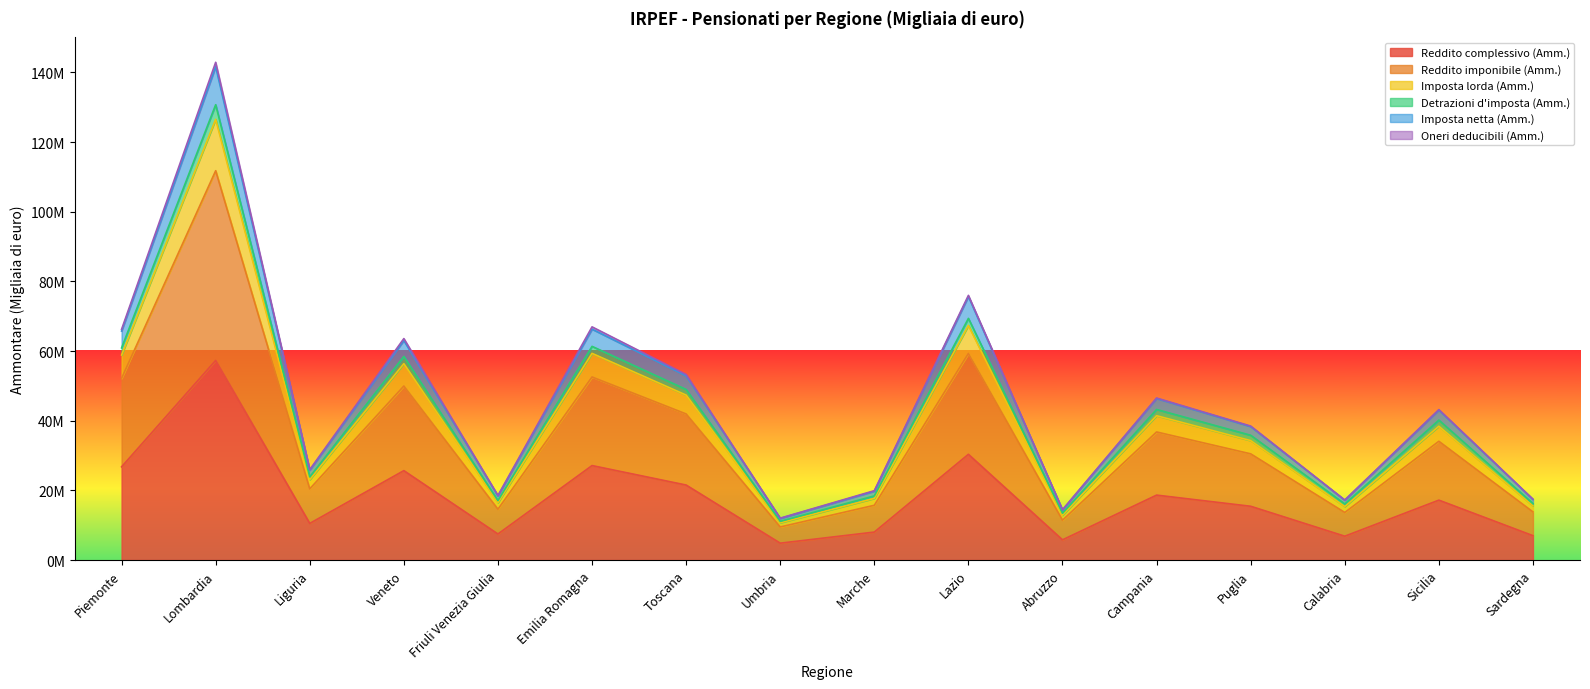

Where is the first local maximum for Reddito imponibile (Amm.)?

Lombardia